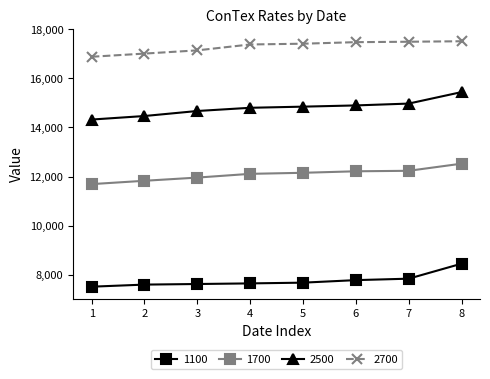

Rank the series by their maximum value, from highest to lowest.

2700, 2500, 1700, 1100